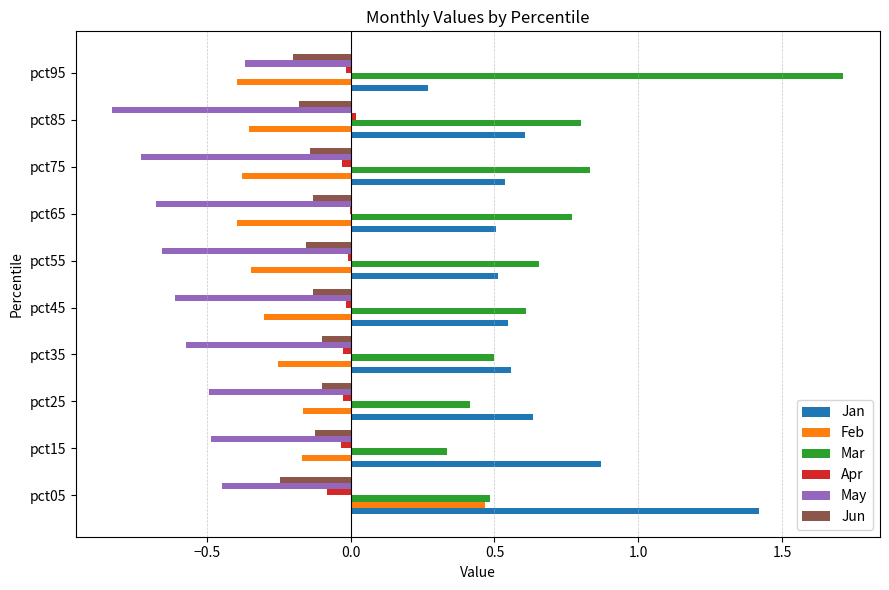

What is the sum of all Jan values?

6.5